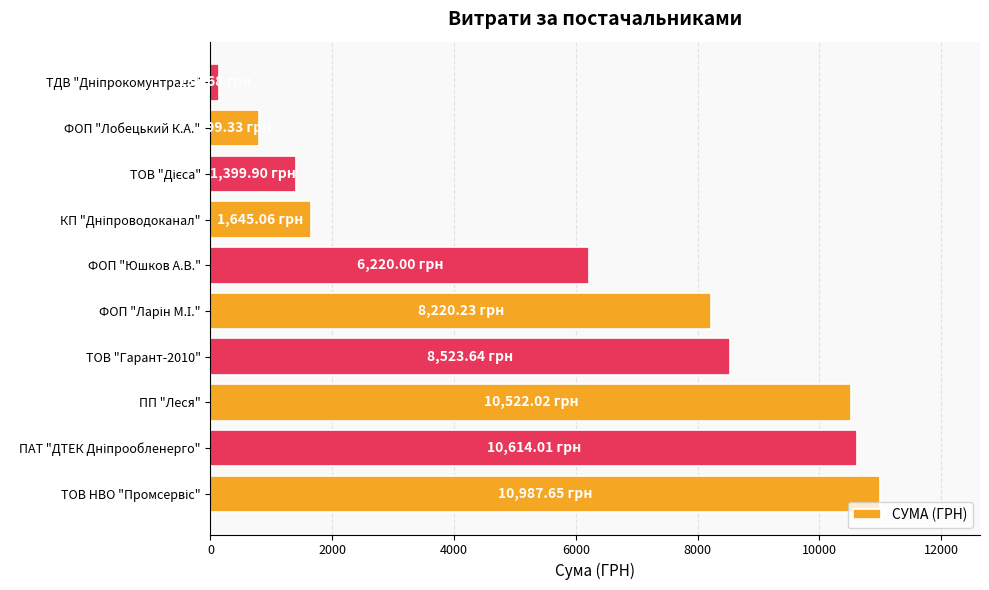

Where is the data nearest to the value 5561?

ФОП "Юшков А.В."